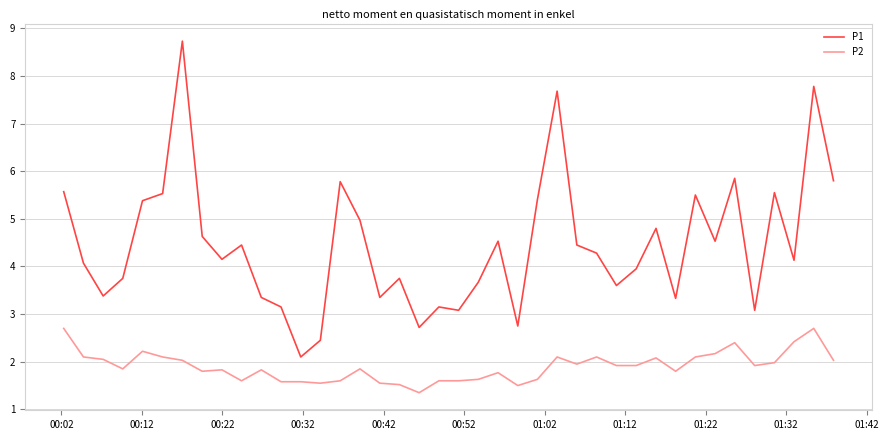

What is the maximum value for P1?

8.7